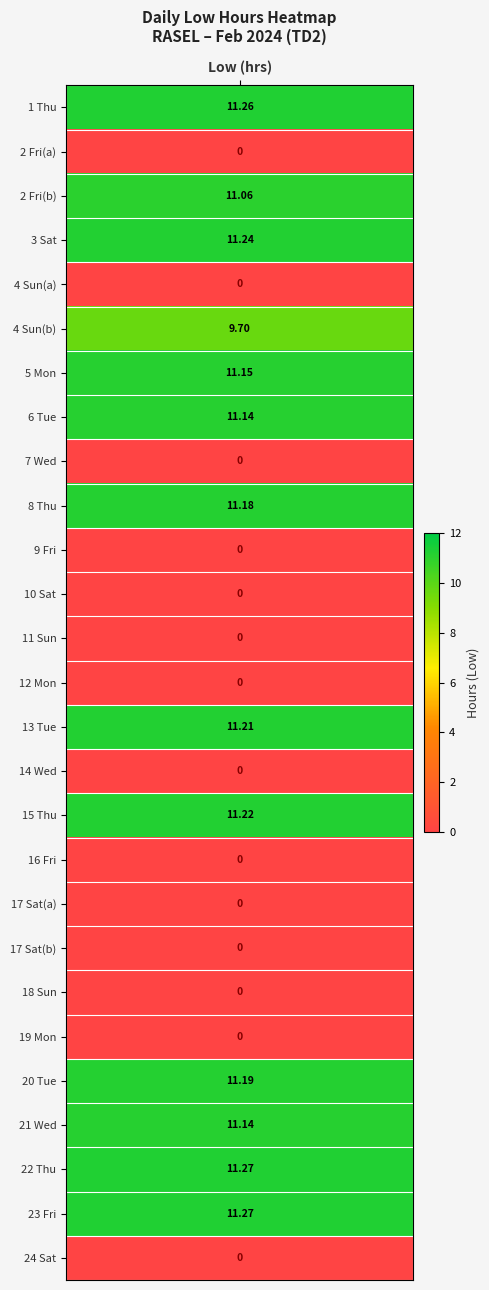

What is the sum of the 1 values at 4-Sun and 1-Thu?

11.3